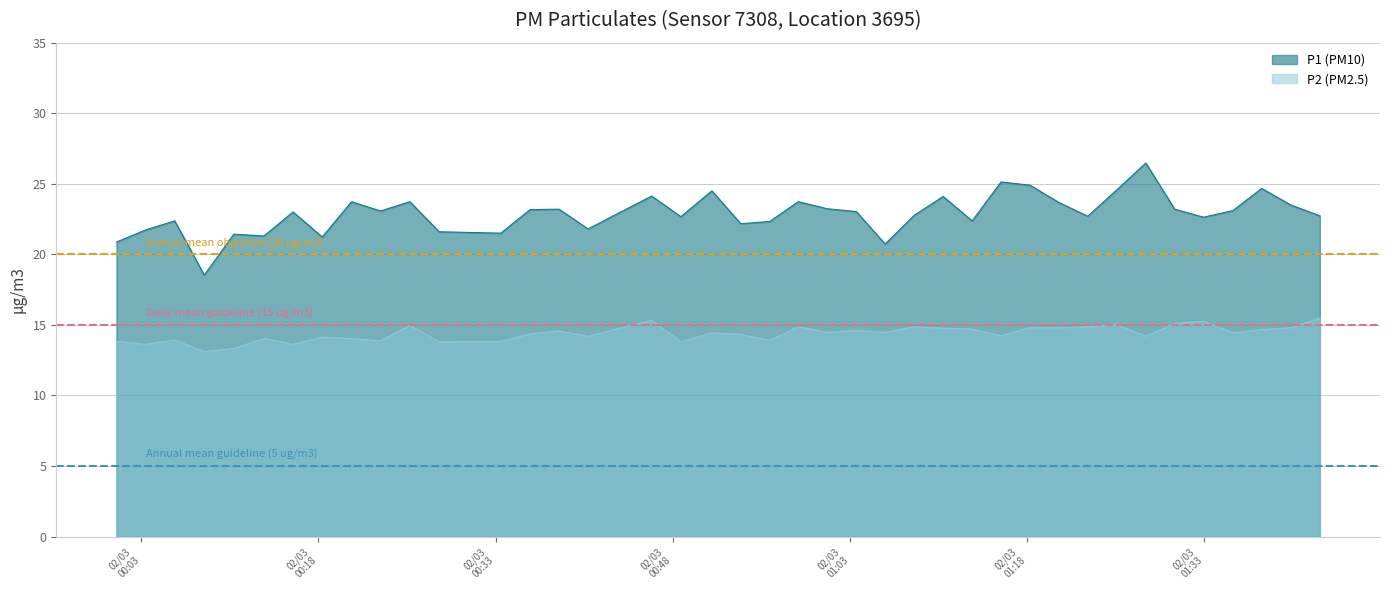

What is the highest value of the P2 (PM2.5) series?

15.5